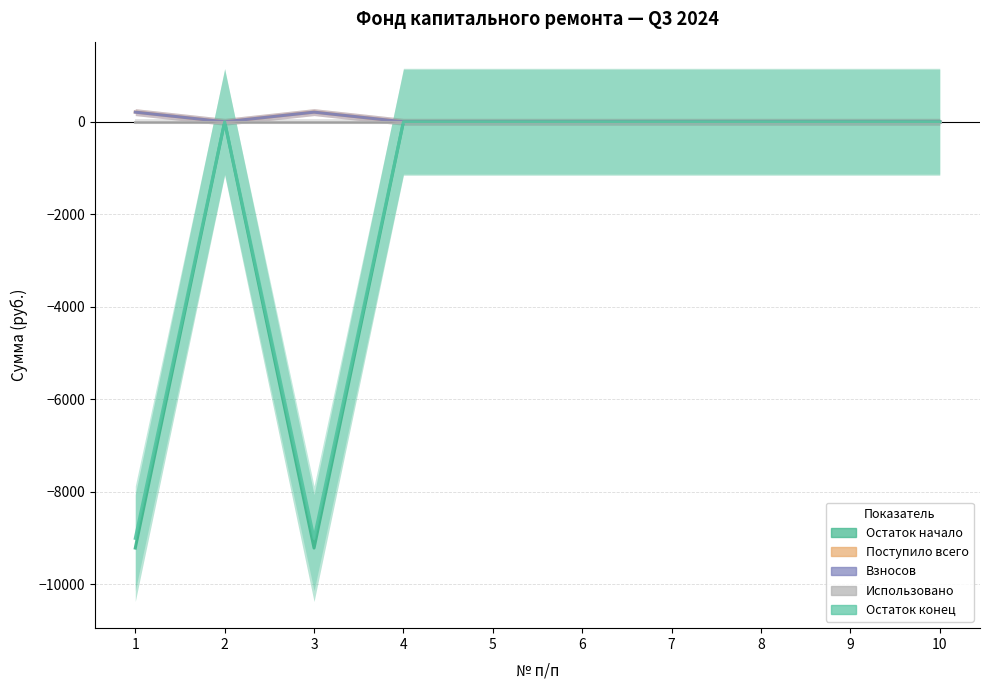

What is the maximum value shown in the chart?

210.3